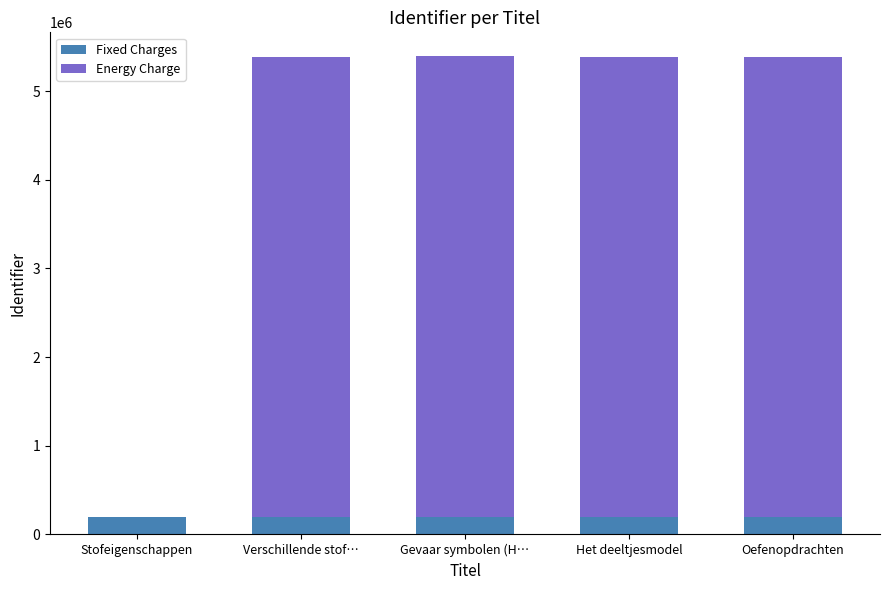

What is the sum of all Fixed Charges values?

1000000